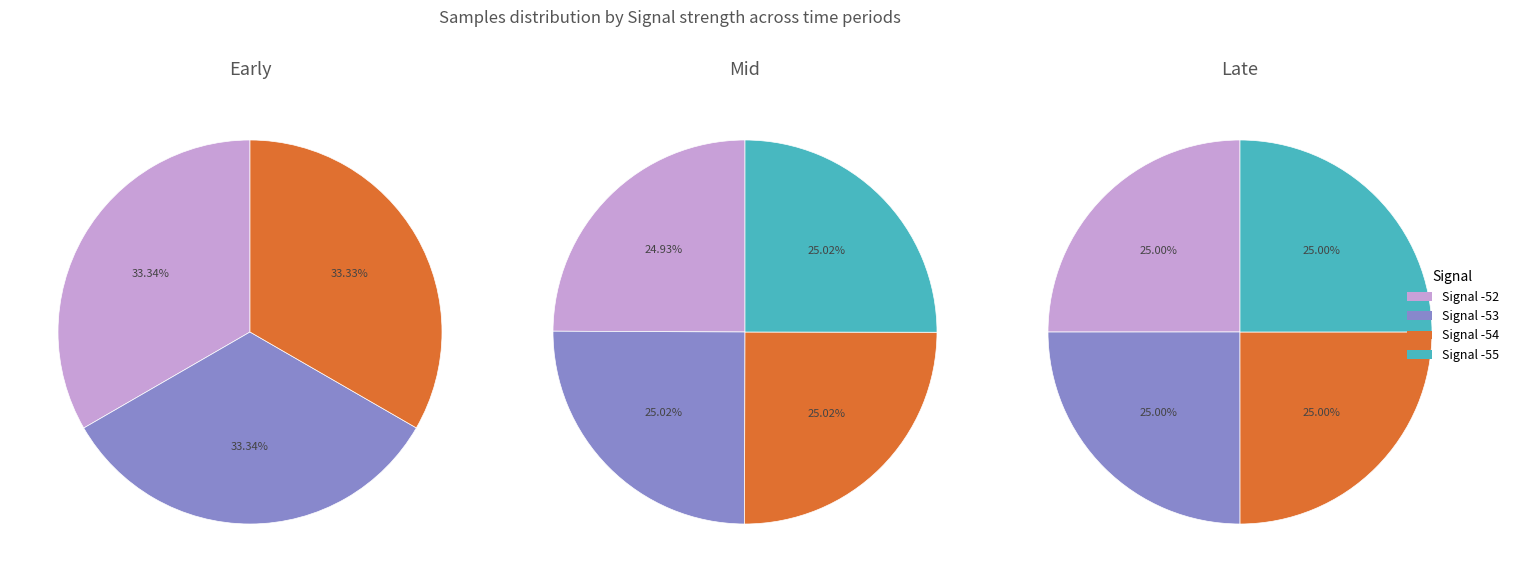

Which category has the biggest portion of the pie?

Signal -53